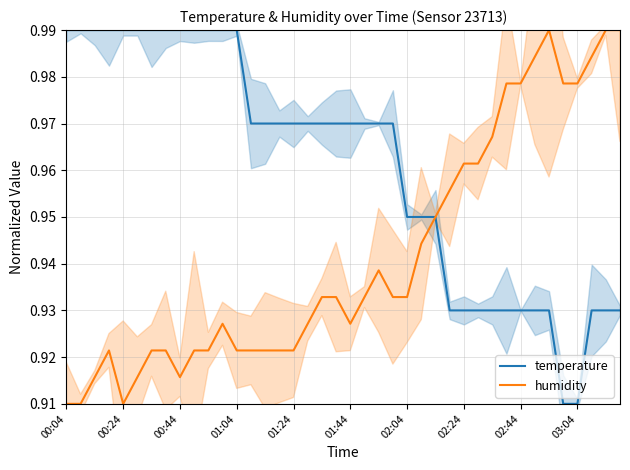

What is the total value across all series at 33?

1.9